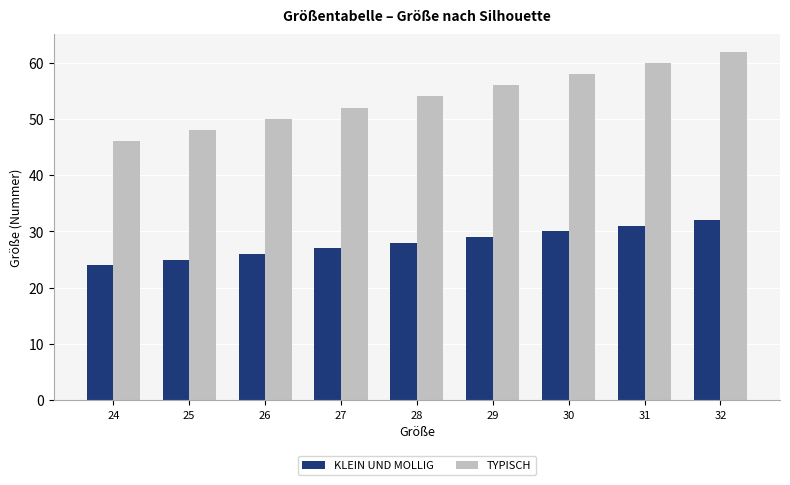

What is the sum of all TYPISCH values?

486